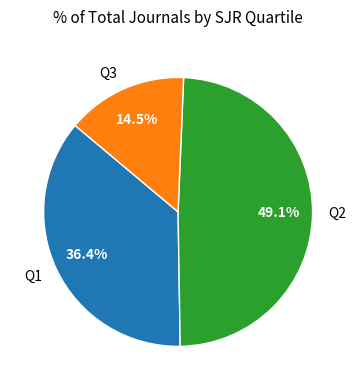

How many segments does this pie chart have?

3